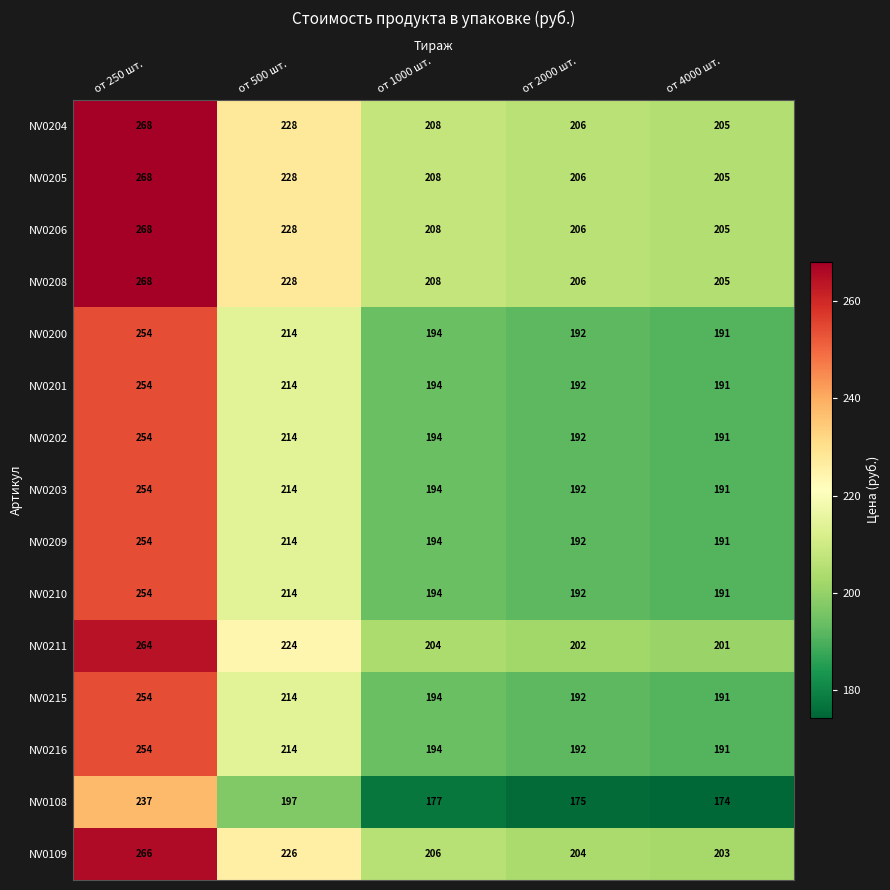

What is the difference between the NV0204 values at от 1000 шт. and от 250 шт.?

60